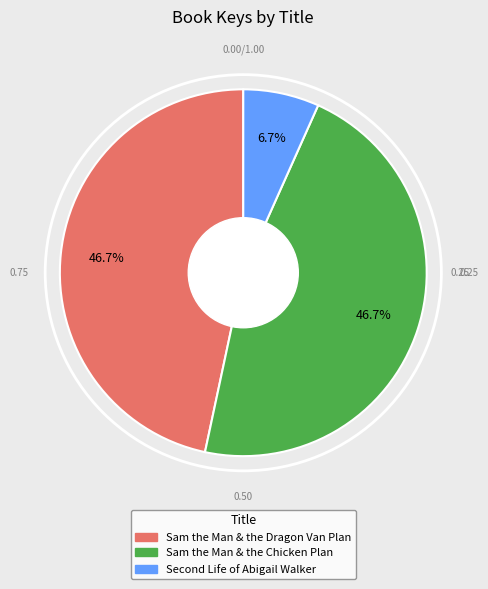

Which slice is the smallest?

Second Life of Abigail Walker